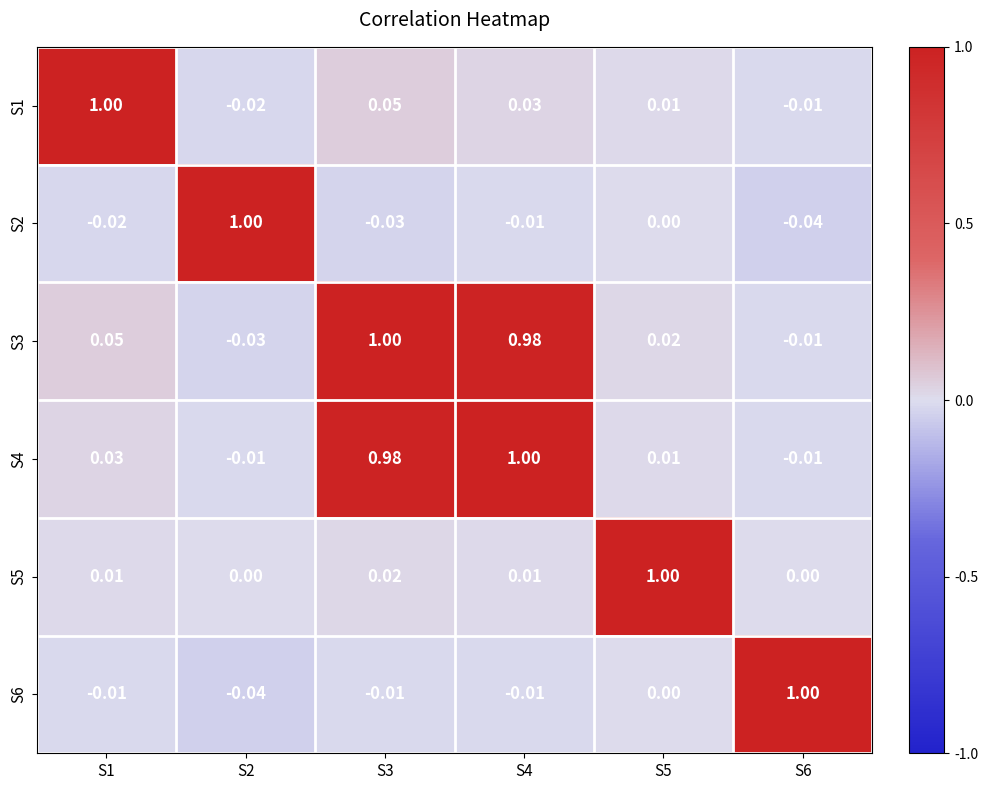

Is the value of S6 at S6 greater than the value of S2 at S4?

Yes